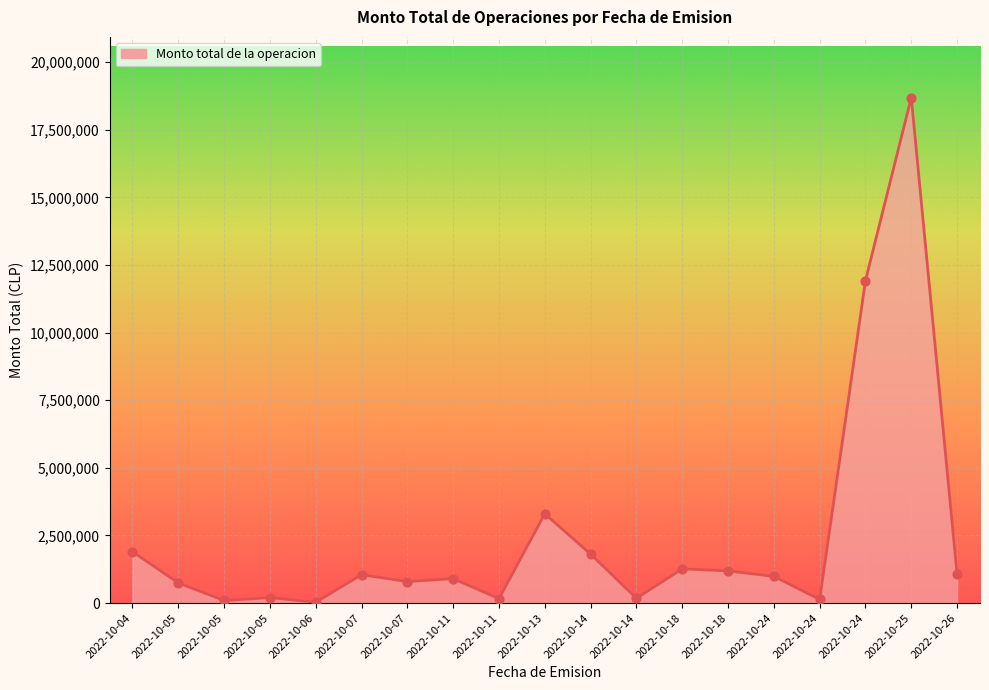

Which has a higher value, 2022-10-07 or 2022-10-05?

2022-10-07